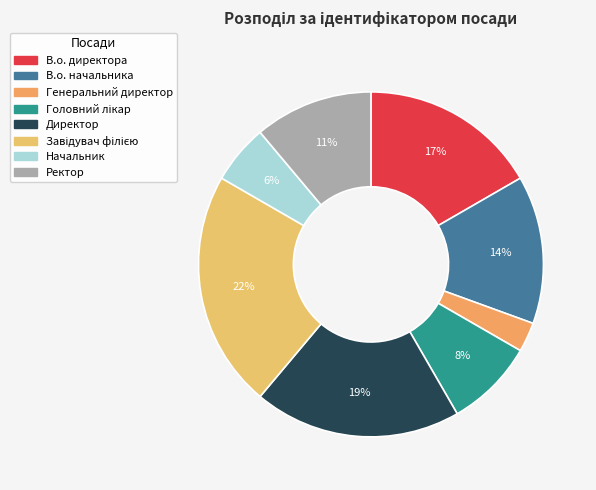

To the nearest percent, what is the average slice percentage?

12%